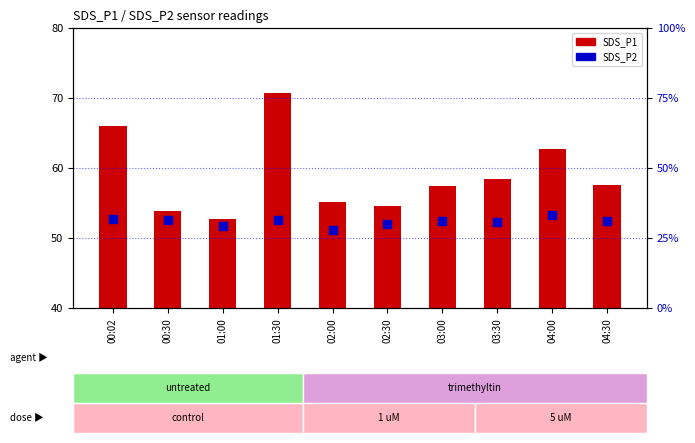

What is the total value across all series at 02:30?

84.7